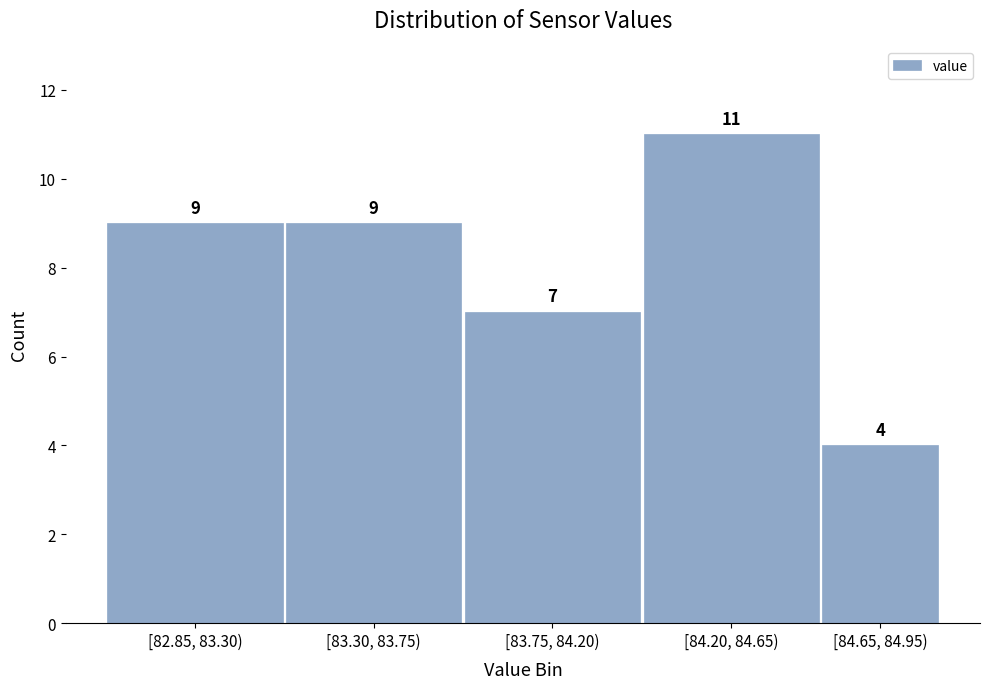

Reading right to left, transcribe all the data shown in this chart.

[84.65, 84.95)=4	[84.20, 84.65)=11	[83.75, 84.20)=7	[83.30, 83.75)=9	[82.85, 83.30)=9